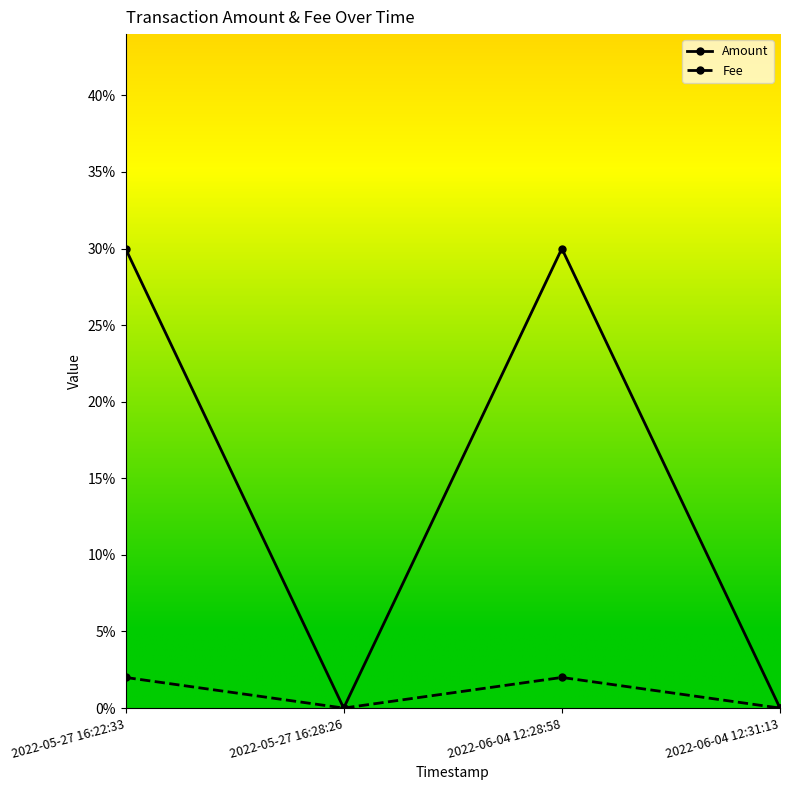

Does the chart have visible grid lines?

No